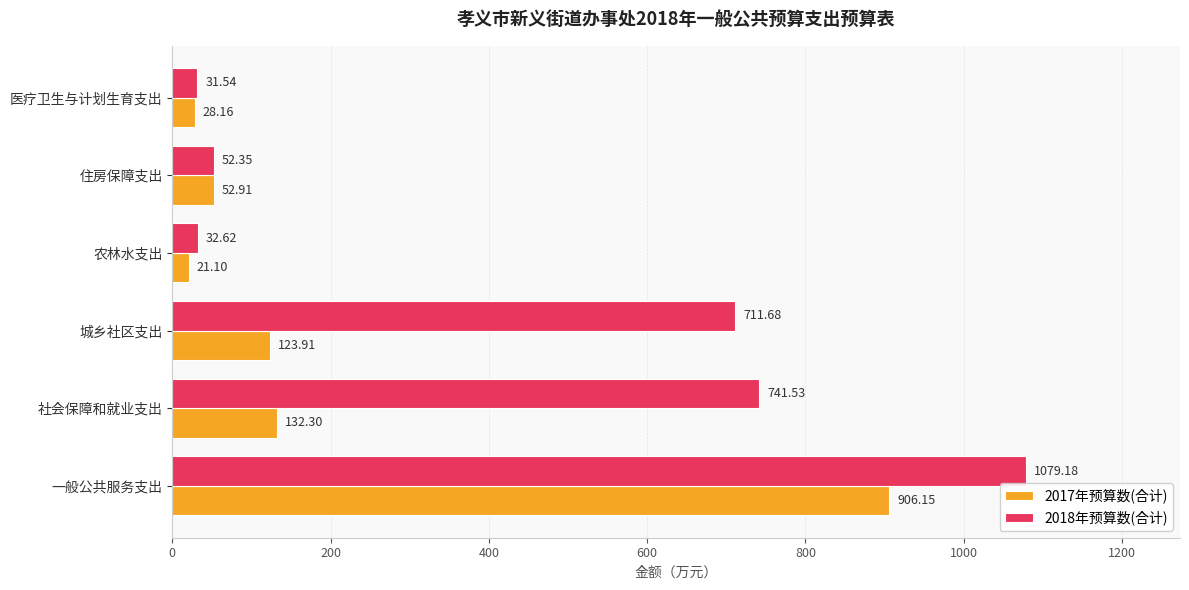

Which series has the largest total across all categories?

2018年预算数(合计)